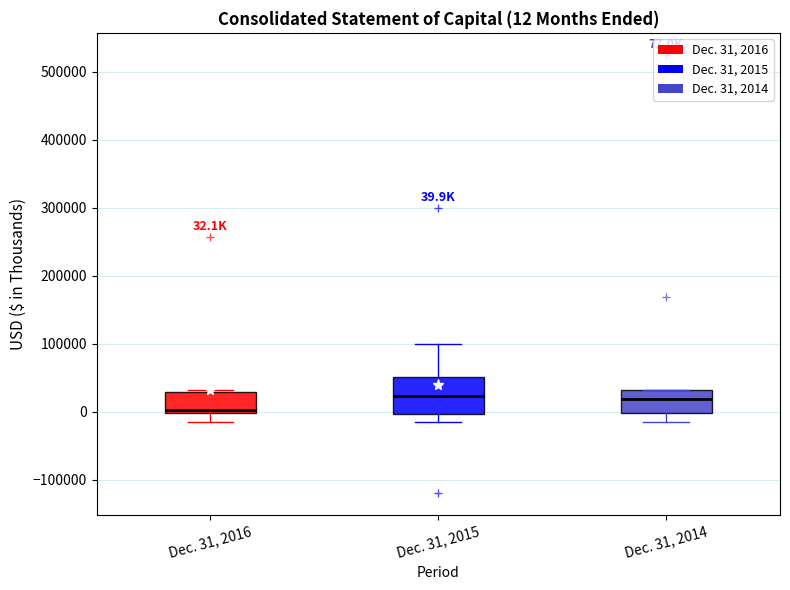

Comparing the boxes themselves (not the whiskers), which one is the tallest?

Dec. 31, 2015